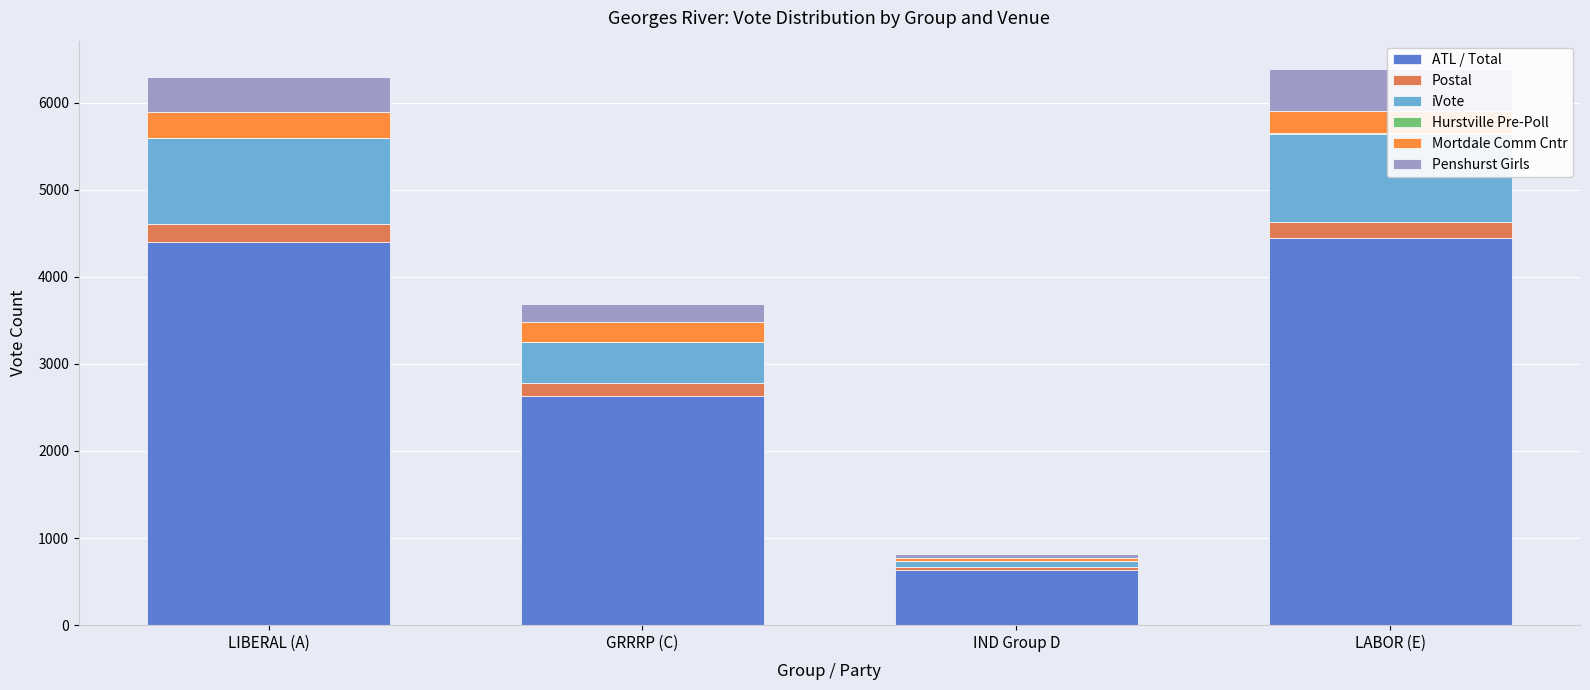

Reading left to right, transcribe all the data shown in this chart.

ATL / Total: LIBERAL (A)=4399	GRRRP (C)=2628	IND Group D=633	LABOR (E)=4446
Postal: LIBERAL (A)=205	GRRRP (C)=155	IND Group D=30	LABOR (E)=184
iVote: LIBERAL (A)=988	GRRRP (C)=463	IND Group D=73	LABOR (E)=1014
Hurstville Pre-Poll: LIBERAL (A)=4	GRRRP (C)=3	IND Group D=0	LABOR (E)=12
Mortdale Comm Cntr: LIBERAL (A)=296	GRRRP (C)=228	IND Group D=38	LABOR (E)=250
Penshurst Girls: LIBERAL (A)=402	GRRRP (C)=207	IND Group D=47	LABOR (E)=485